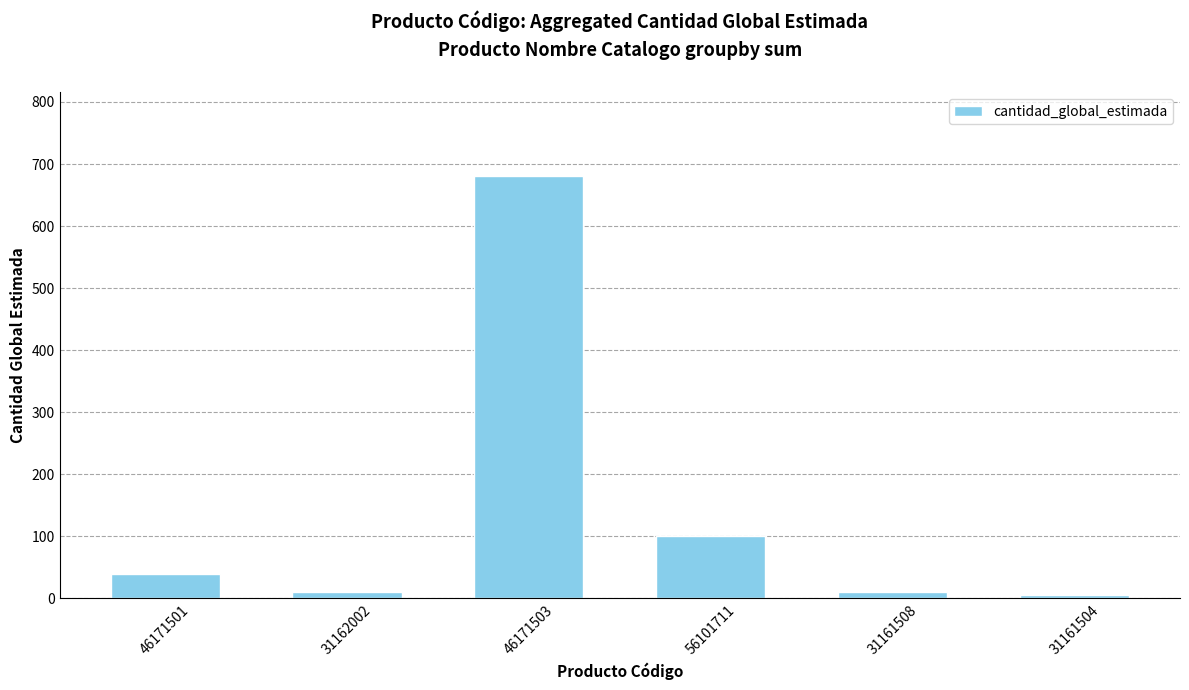

At which label is the value closest to 342?

56101711